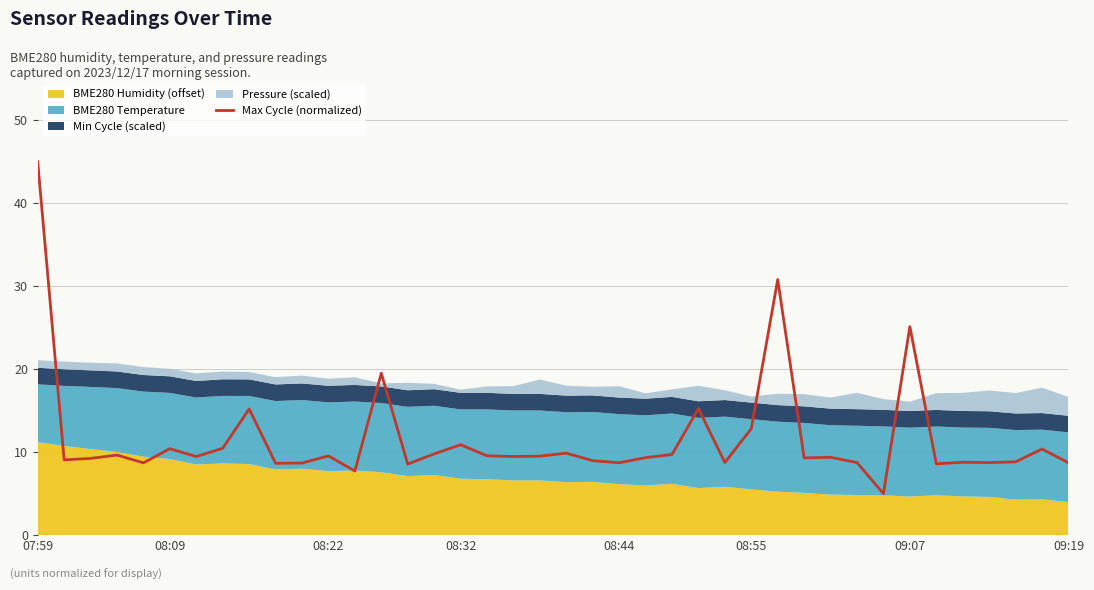

The Max Cycle (normalized) series shows 10.4 at 08:09. True or false?

True